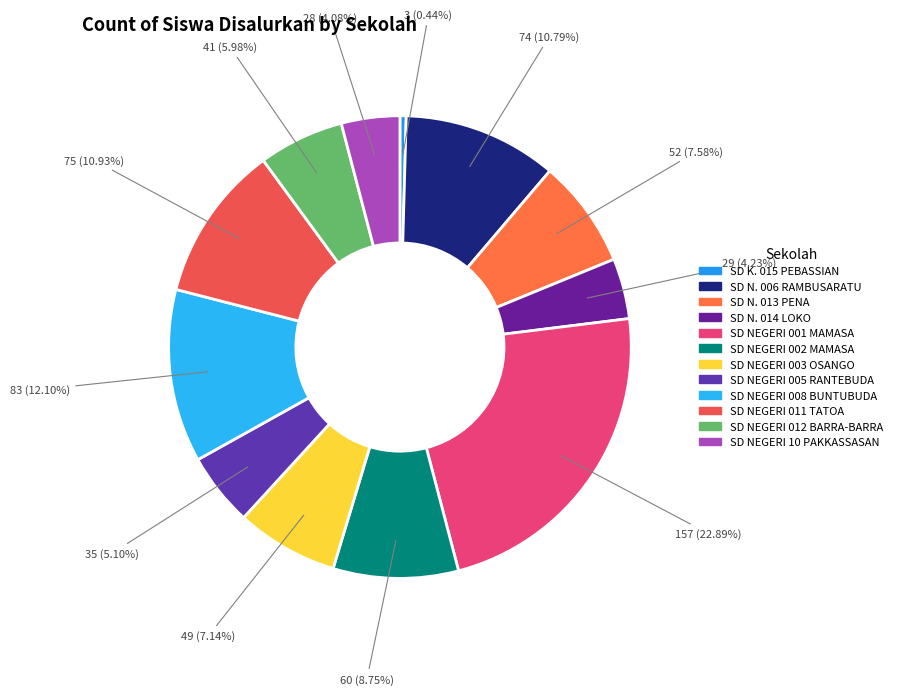

What percentage is NOT represented by SD N. 006 RAMBUSARATU?

89.2%